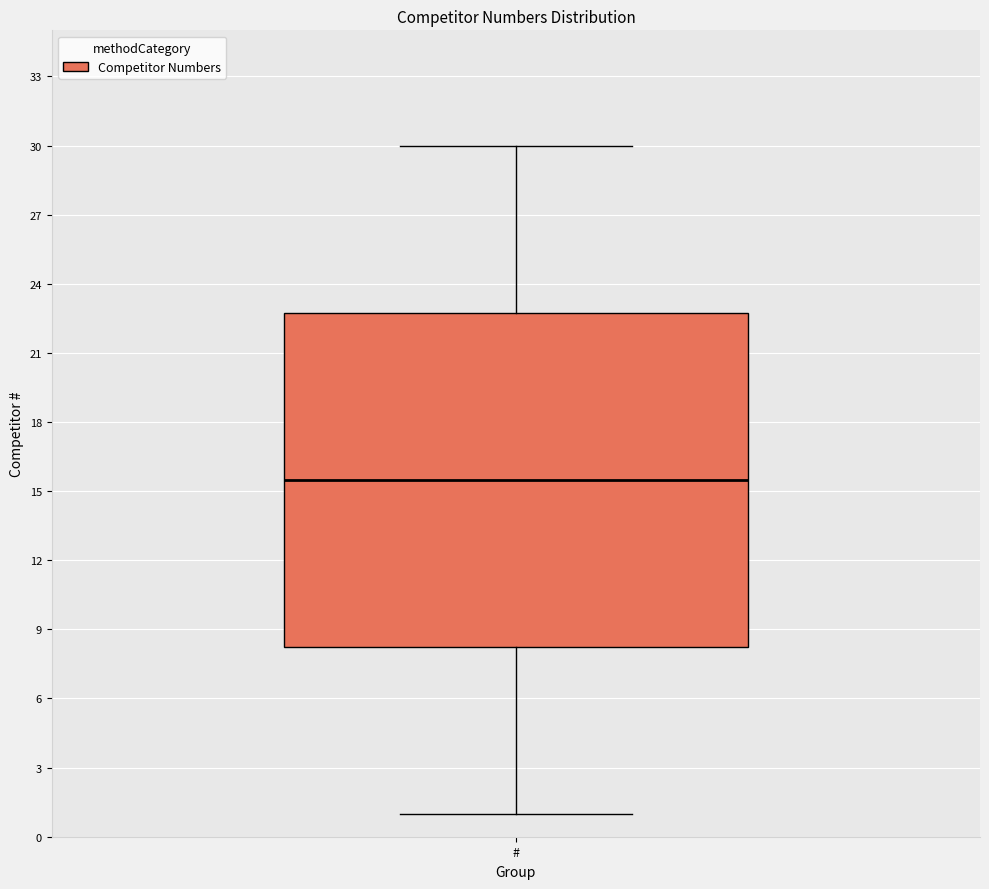

Read this box plot against the y-axis: the position of the median line, the range covered by the box, and the ends of both whiskers. The values are not printed on the chart, so give them approximately, as read against the axis.

median 15.5, box 8.5 to 23.0, whiskers 1.0 to 30.0